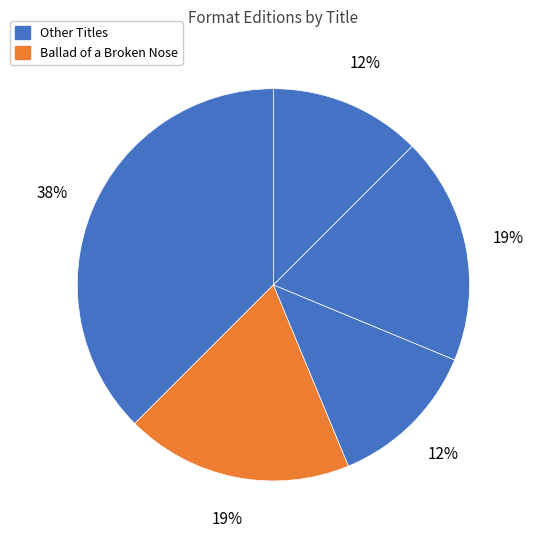

Count the number of slices in the pie.

5